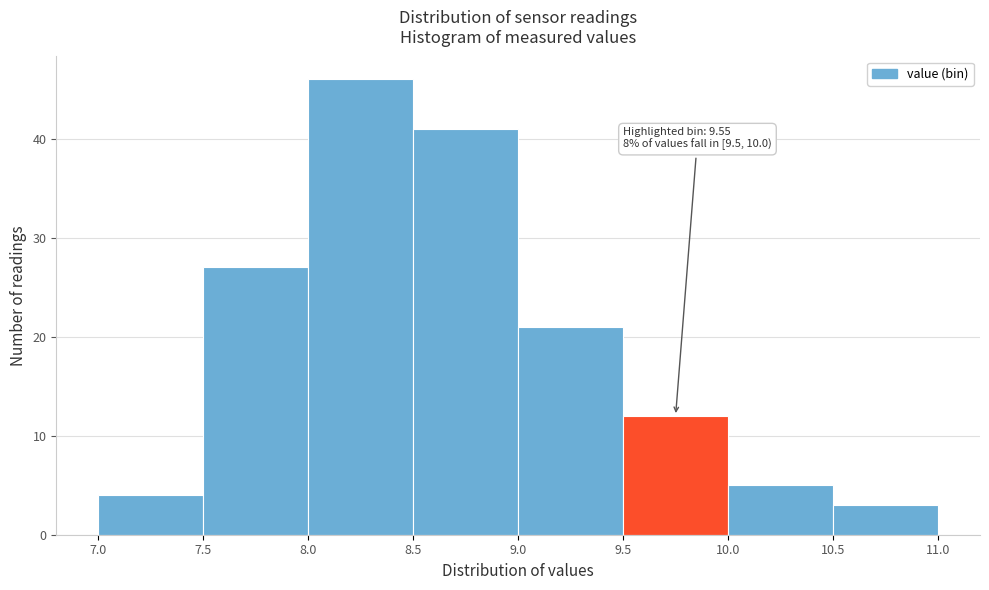

Which range on the x-axis has the tallest bar?

8.0 to 8.5